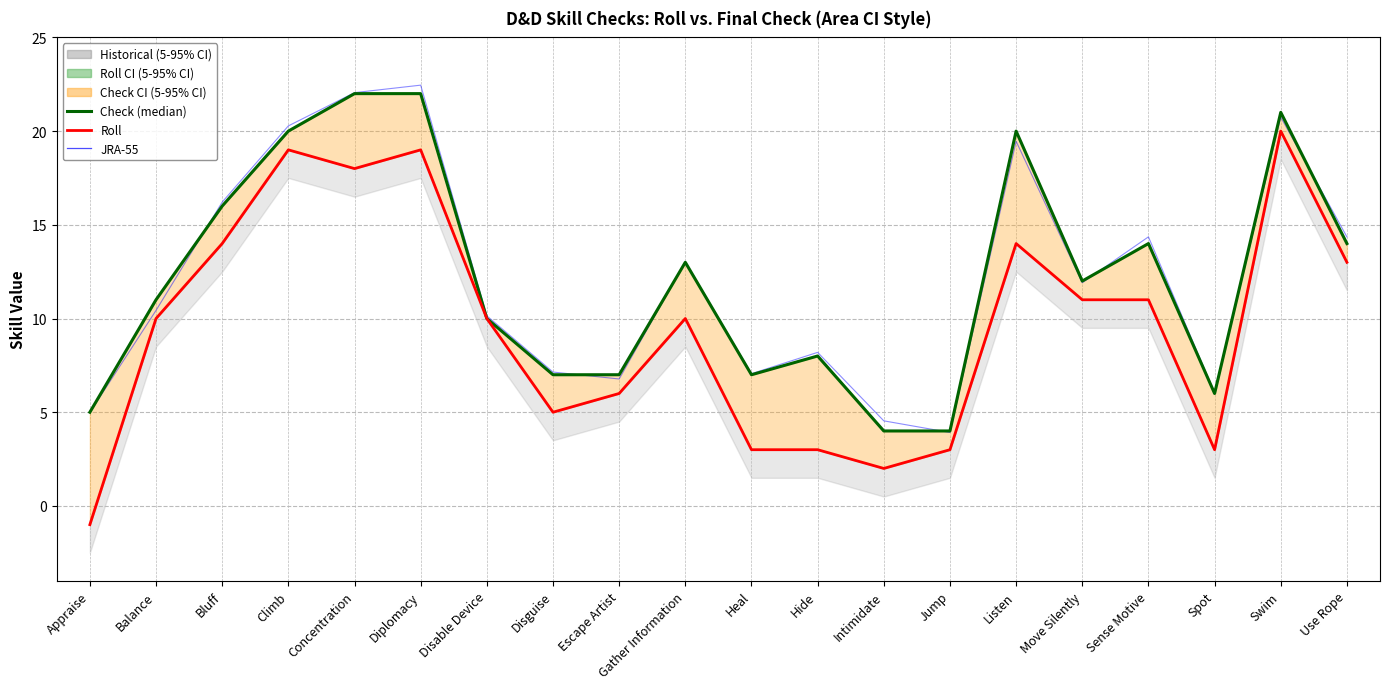

True or false: JRA-55 (Check) and Roll intersect in this chart.

False